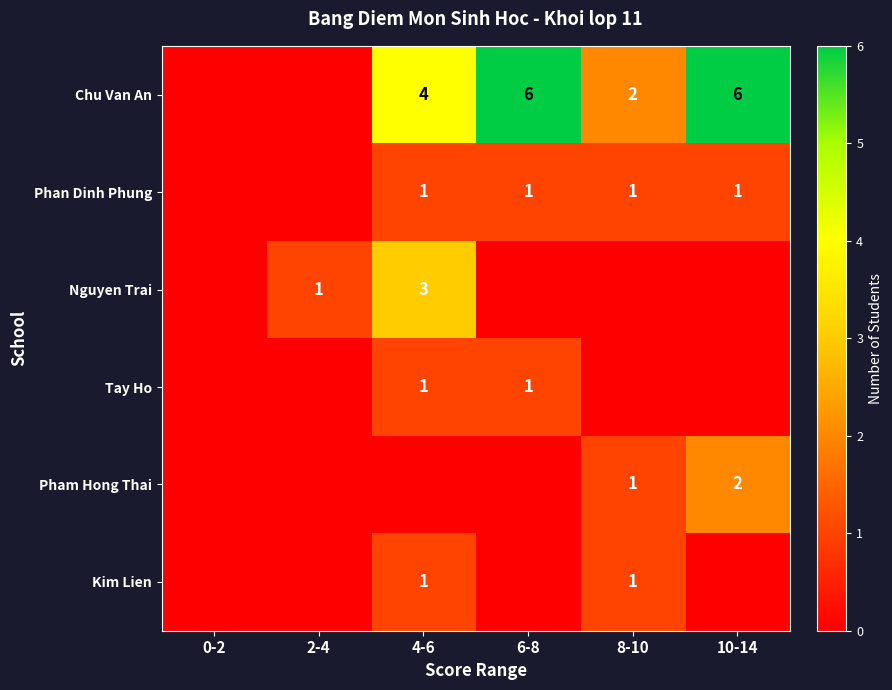

Count the number of data series in this chart.

6